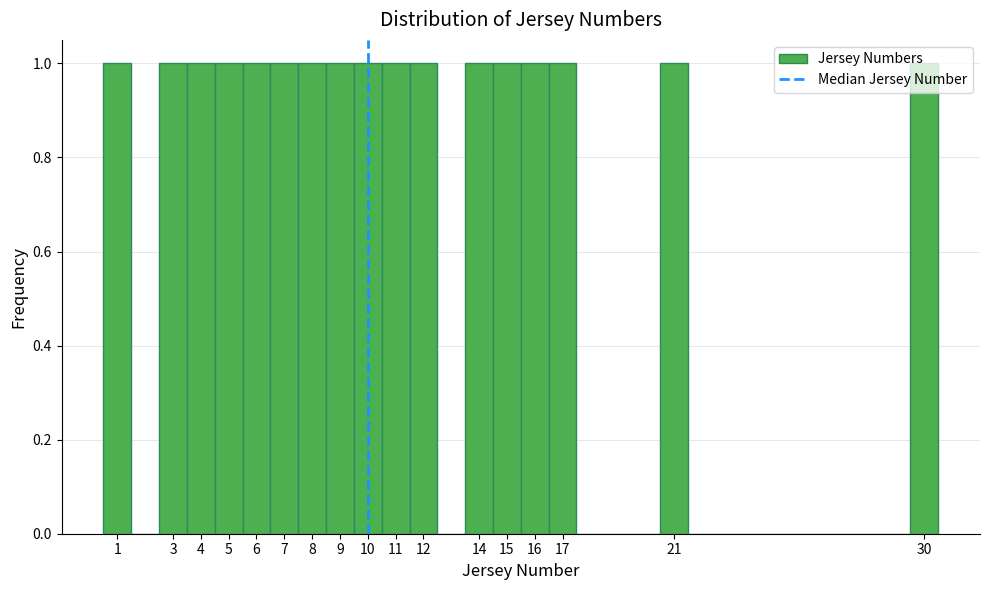

How tall is the bar that spans 13.5 to 14.5 on the x-axis? The values are not printed on the chart, so give them approximately, as read against the axis.

1